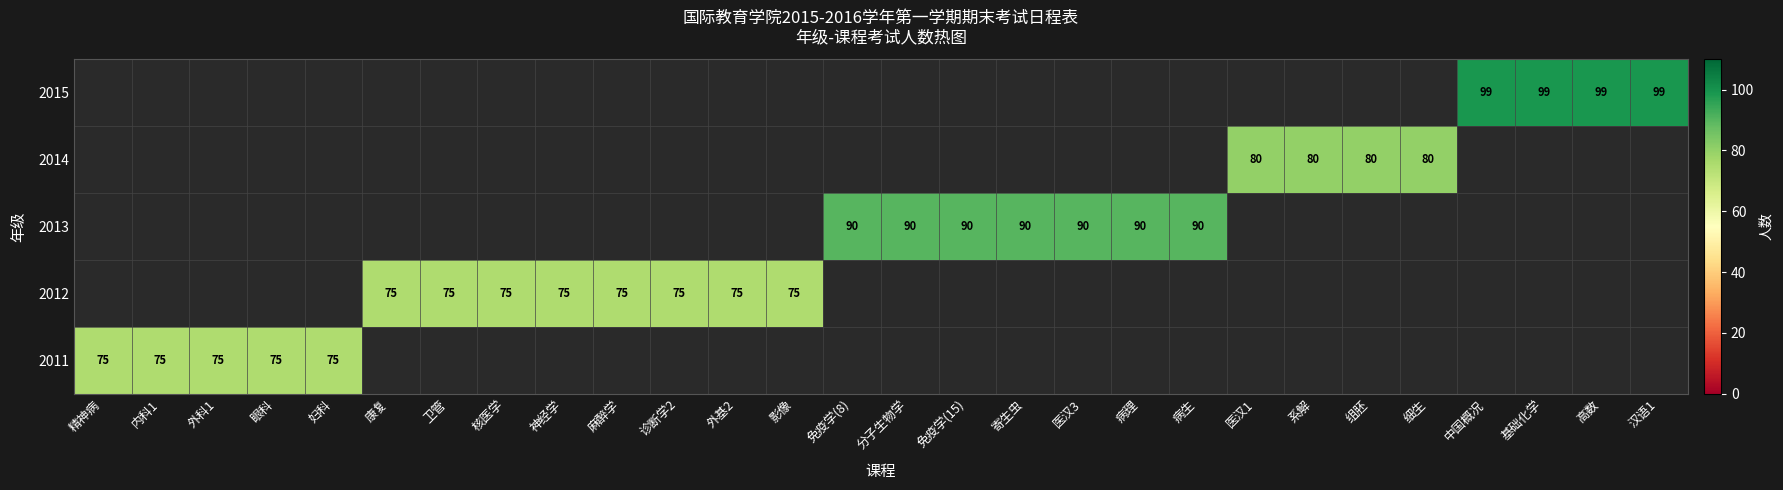

Which category has the lowest value across all series?

精神病